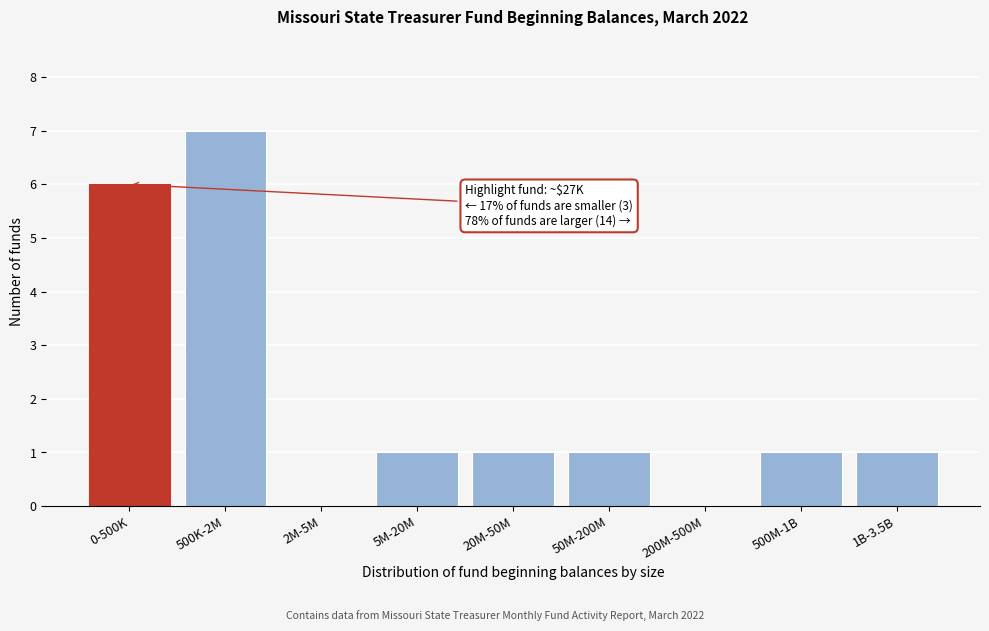

Reading left to right, what are all the values shown in this chart?

0-500K=6	500K-2M=7	2M-5M=0	5M-20M=1	20M-50M=1	50M-200M=1	200M-500M=0	500M-1B=1	1B-3.5B=1